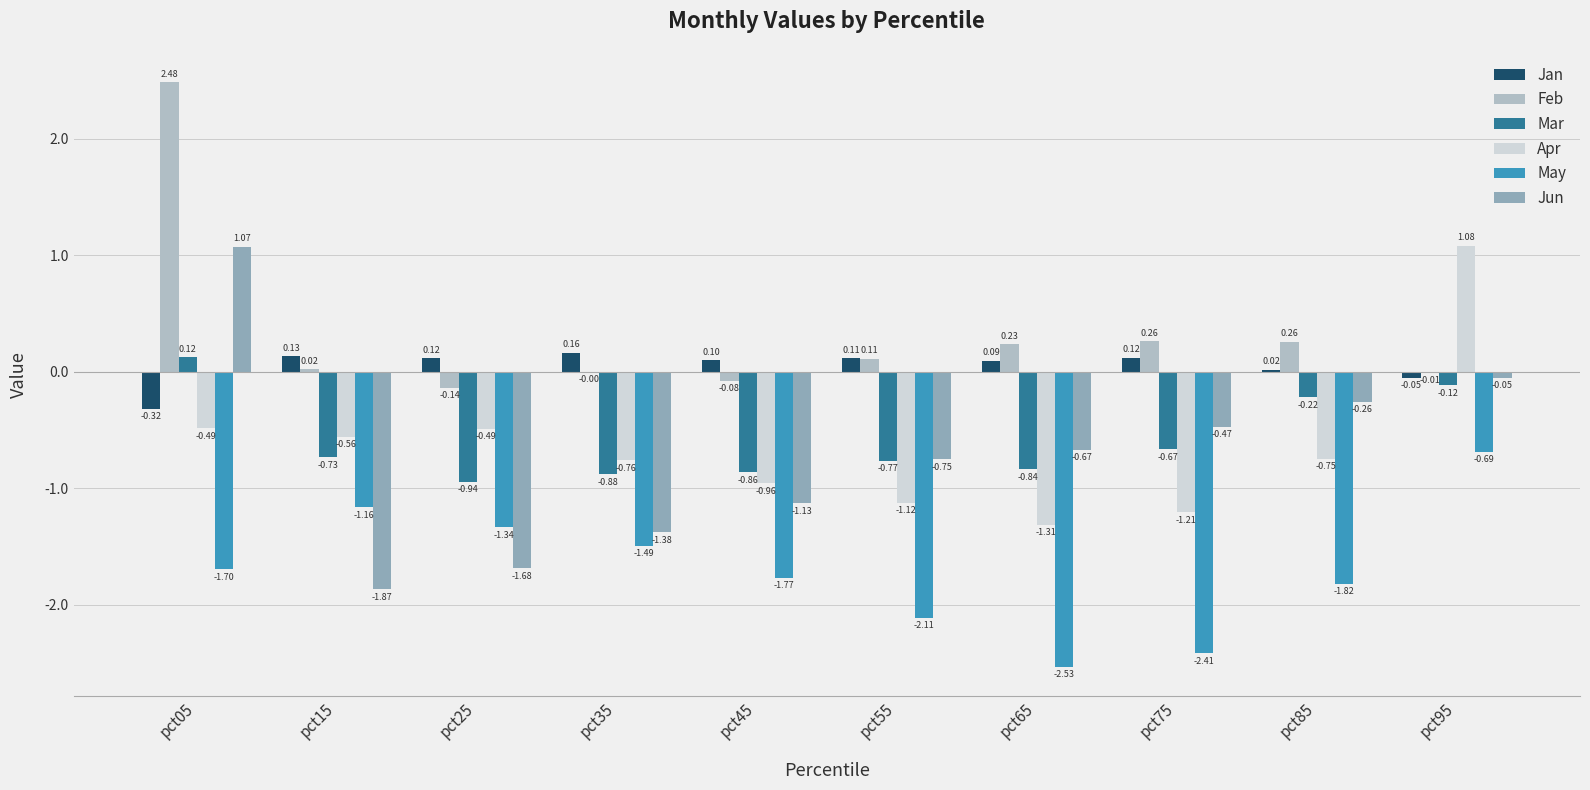

What is the sum of all Mar values?

-5.9